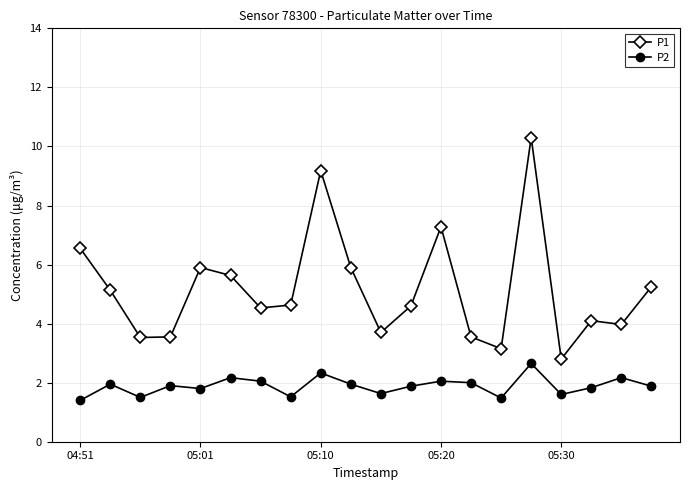

True or false: P2 and P1 cross at least once.

False